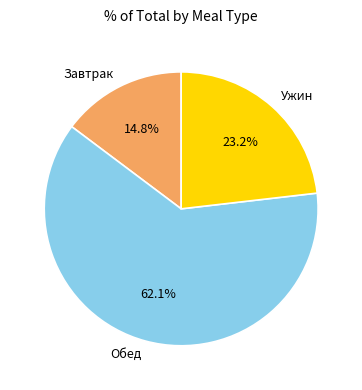

Is Обед the majority of the pie?

Yes